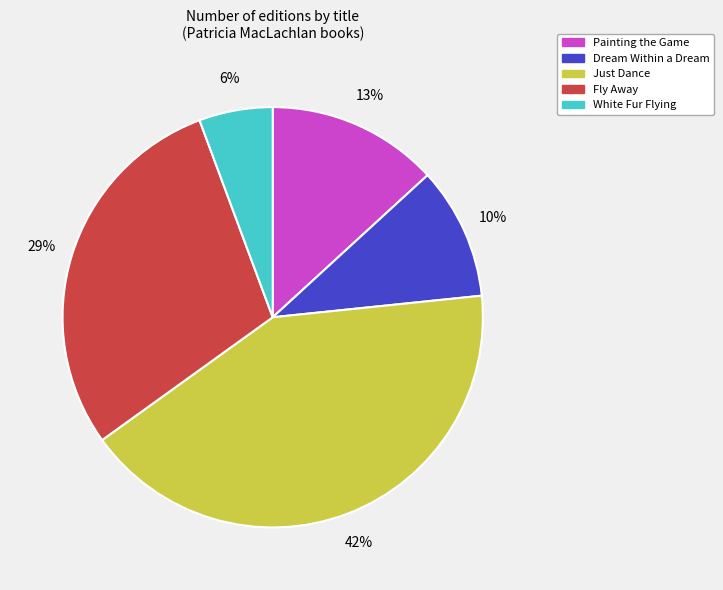

Which has a higher value, Fly Away or White Fur Flying?

Fly Away